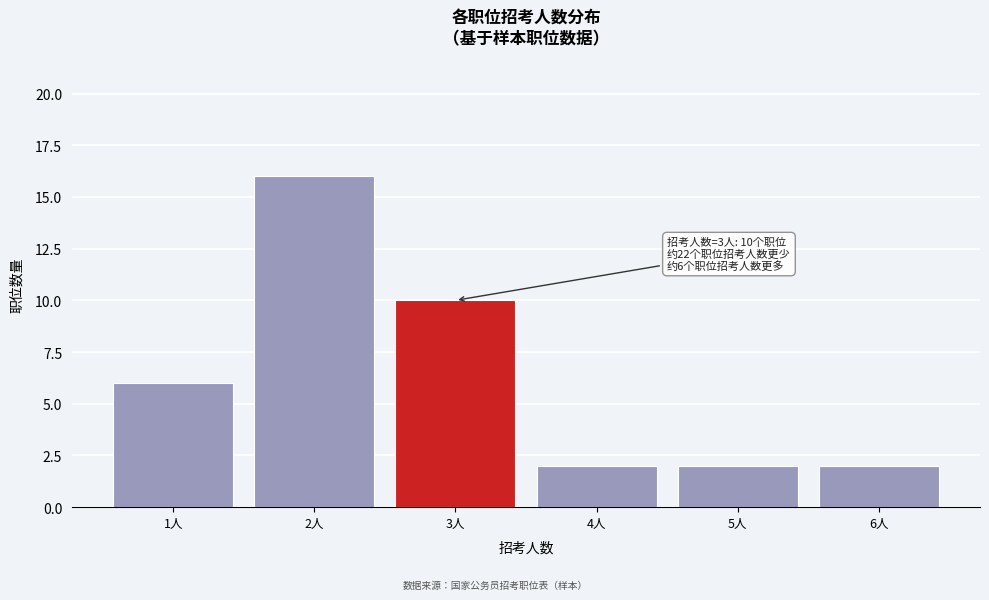

Reading right to left, transcribe all the data shown in this chart.

6人=2	5人=2	4人=2	3人=10	2人=16	1人=6